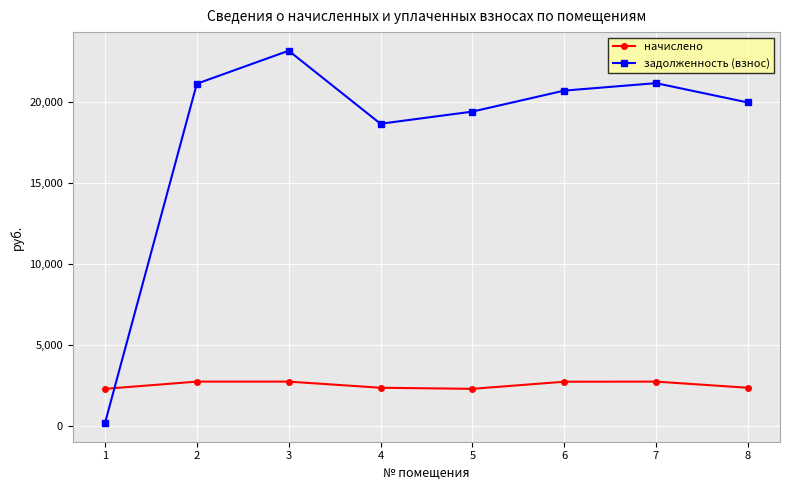

What is the total value across all series at 5?

21717.4